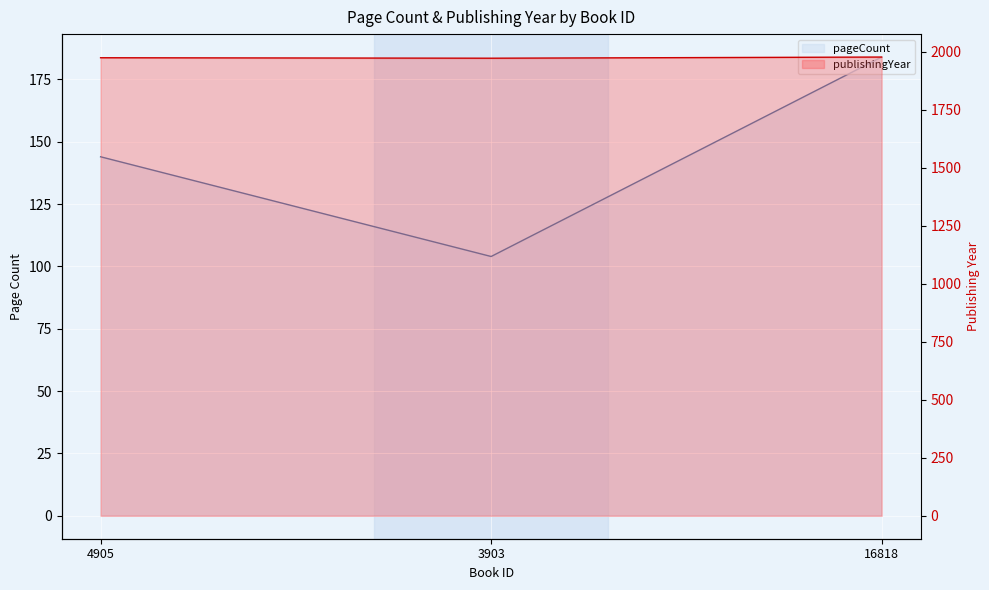

Rank the series at 3903 from lowest to highest value.

pageCount, publishingYear